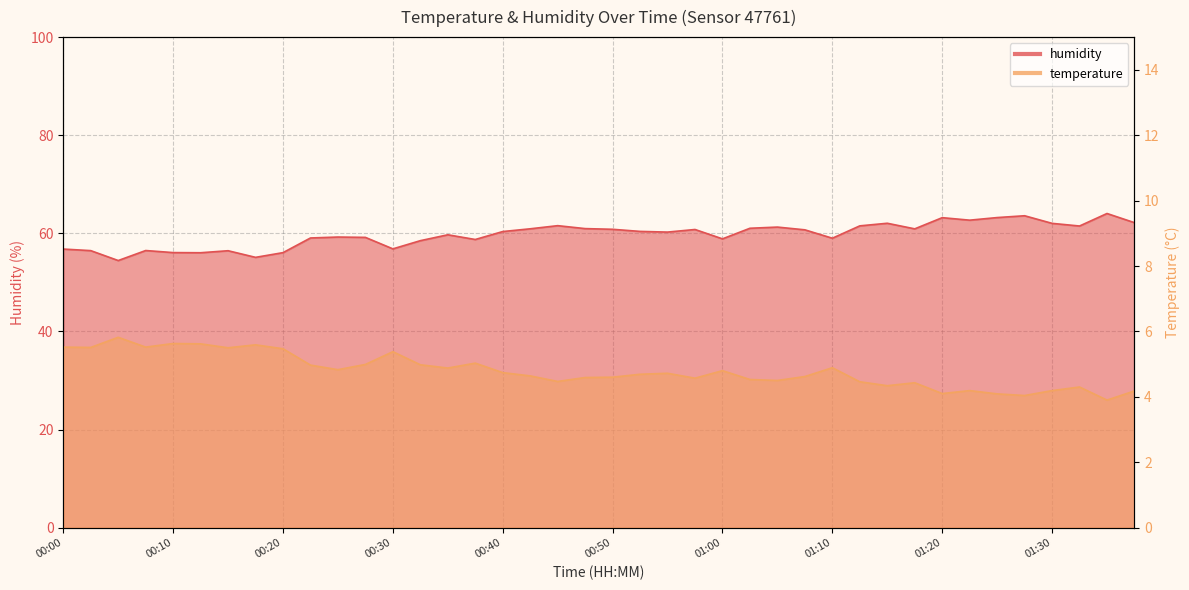

Between 00:22 and 00:25, which series saw the biggest shift?

humidity